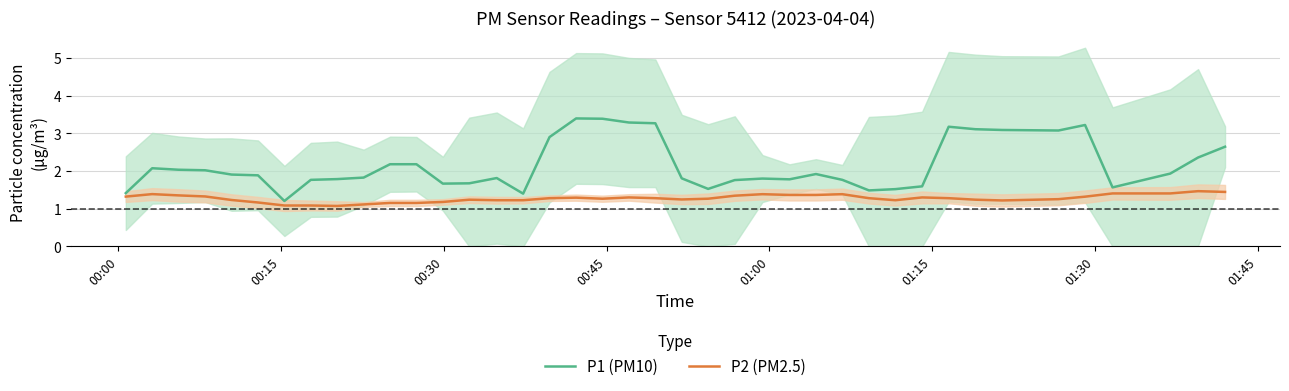

Reading left to right, extract all data points from this chart.

P1 (PM10): 1.4	2.1	2.0	2.0	1.9	1.9	1.2	1.8	1.8	1.8	2.2	2.2	1.7	1.7	1.8	1.4	2.9	3.4	3.4	3.3	3.3	1.8	1.5	1.8	1.8	1.8	1.9	1.8	1.5	1.5	1.6	3.2	3.1	3.1	3.1	3.2	1.6	1.9	2.4	2.6
P2 (PM2.5): 1.3	1.4	1.4	1.3	1.2	1.2	1.1	1.1	1.1	1.1	1.2	1.2	1.2	1.2	1.2	1.2	1.3	1.3	1.3	1.3	1.3	1.2	1.3	1.3	1.4	1.4	1.4	1.4	1.3	1.2	1.3	1.3	1.2	1.2	1.3	1.3	1.4	1.4	1.5	1.4